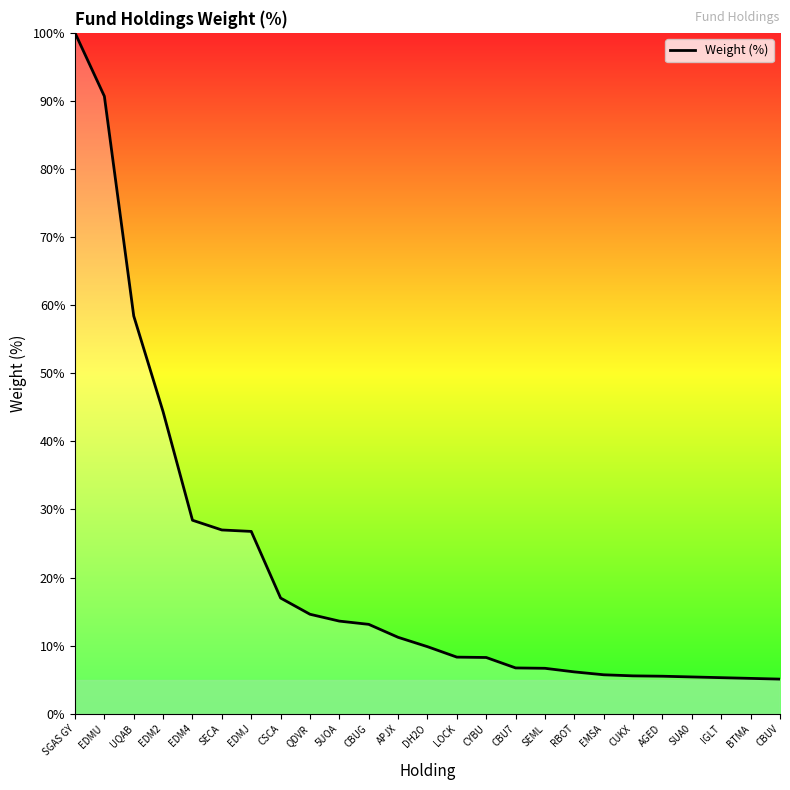

What position from the right is RBOT?

8